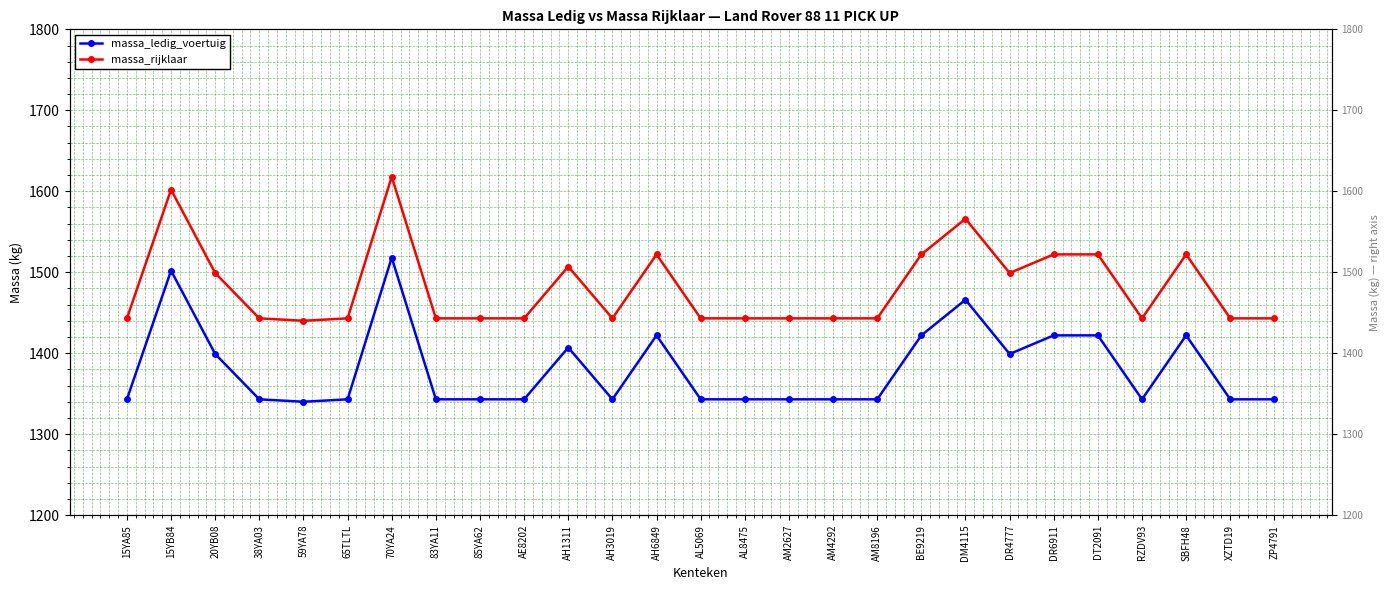

Rank the series by their maximum value, from lowest to highest.

massa_ledig_voertuig, massa_rijklaar